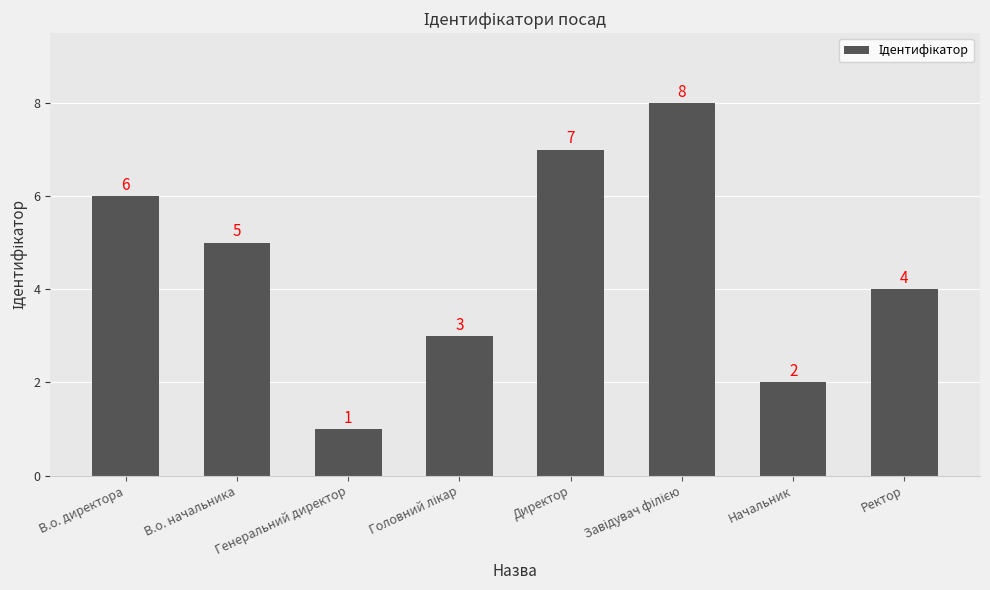

Which category has the lowest value across all series?

Генеральний директор